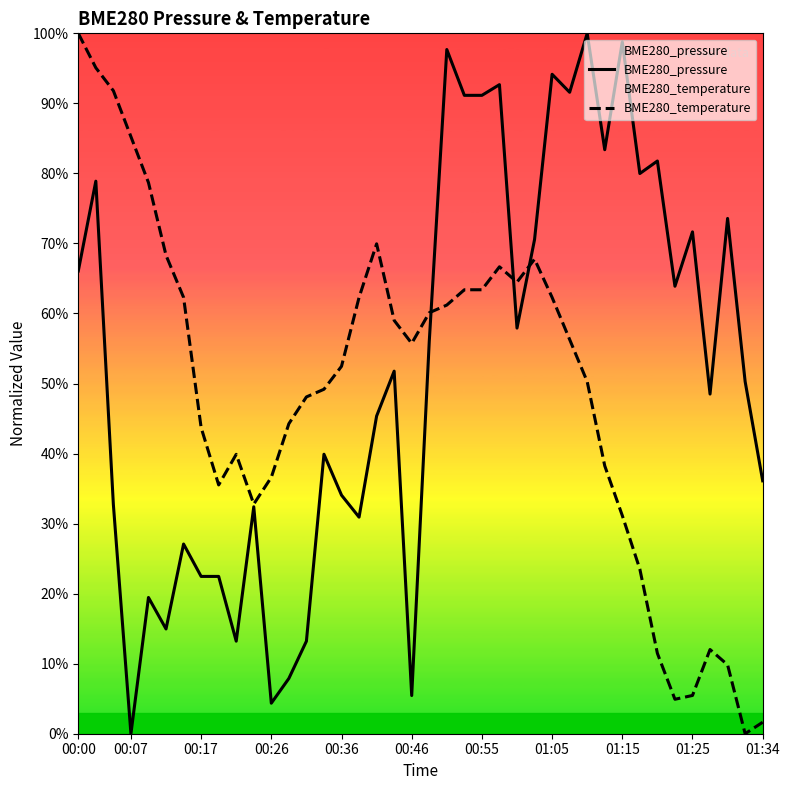

What is the maximum value for BME280_pressure?

100.0